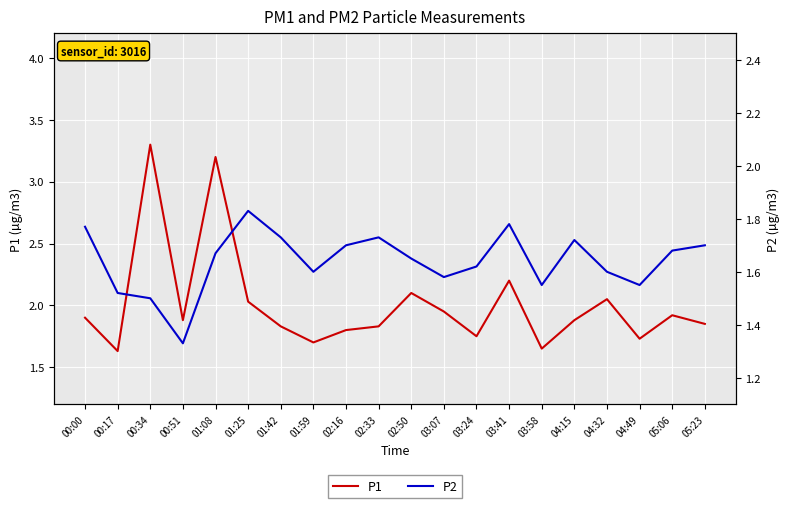

True or false: P2 and P1 intersect in this chart.

False